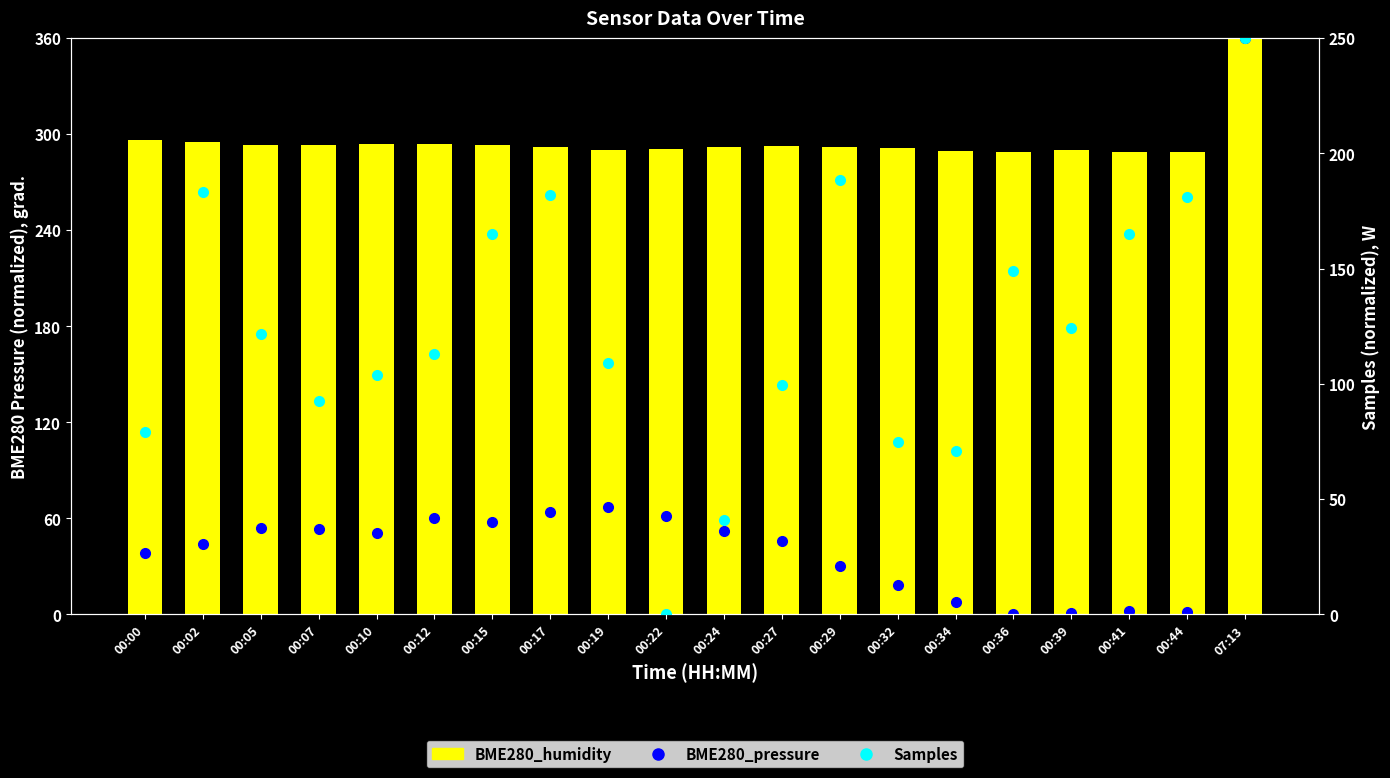

Where is BME280_pressure nearest to the value 180?

00:19